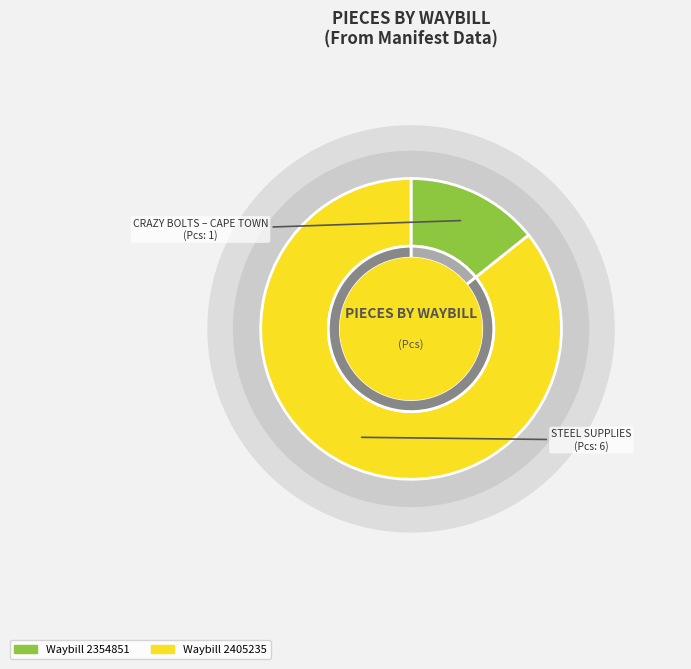

Is the sum of 2354851 and 2405235 greater than half?

Yes